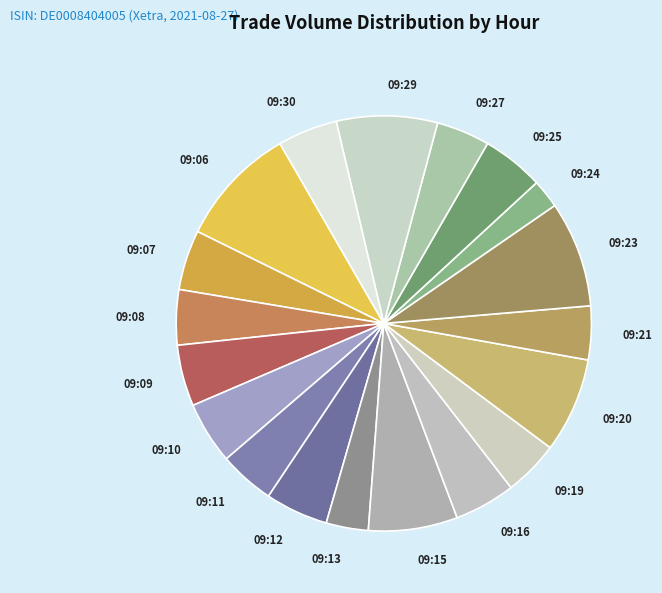

Is the sum of 09:30 and 09:24 greater than half?

No